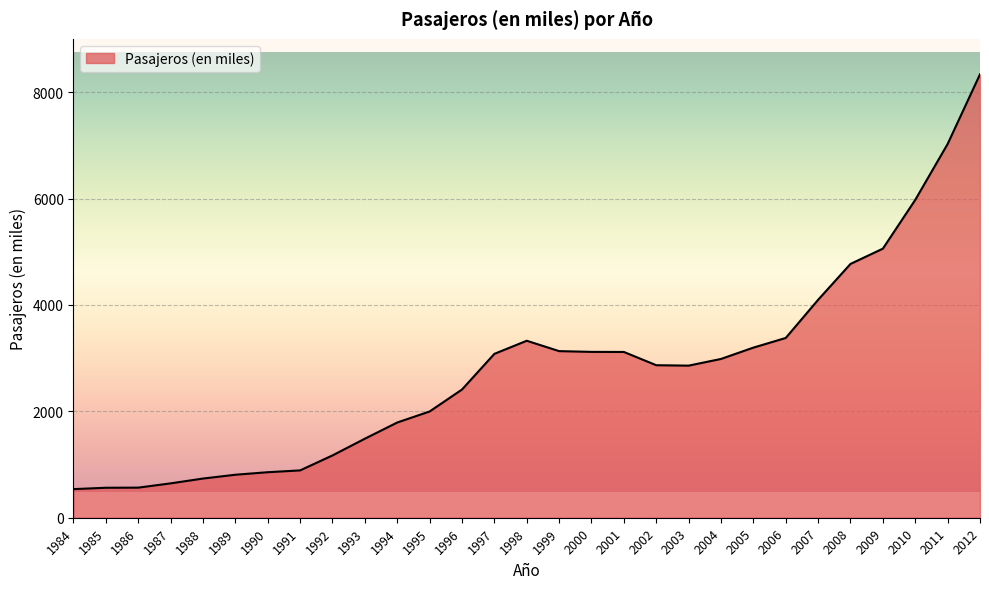

What is the sum of the values at 2011 and 1988?

7761.5